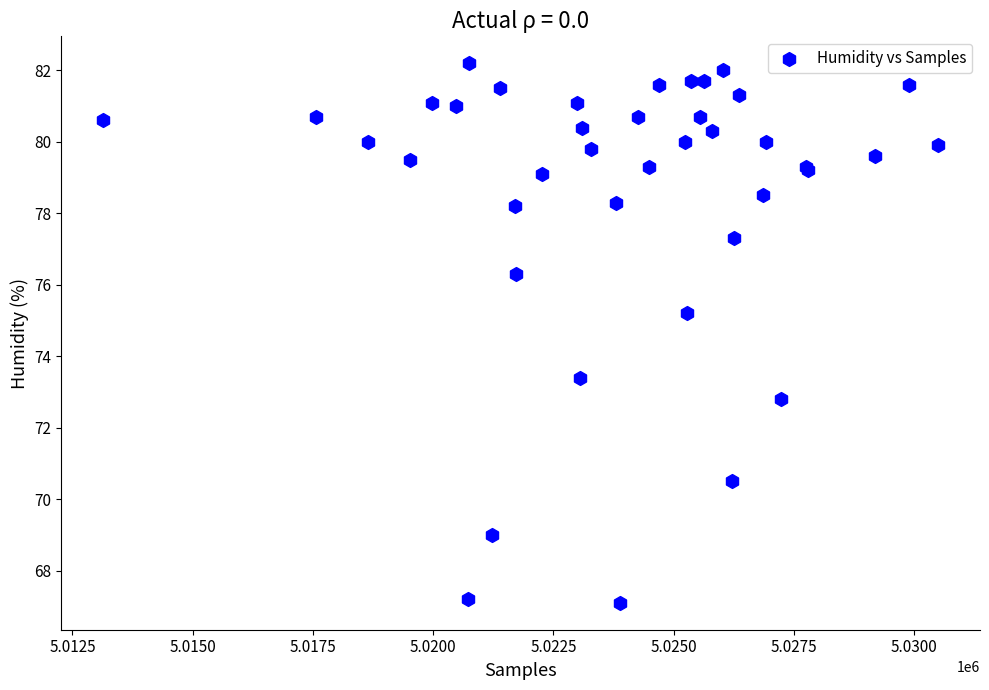

What Y value in the scatter plot is closest to 74?

73.4